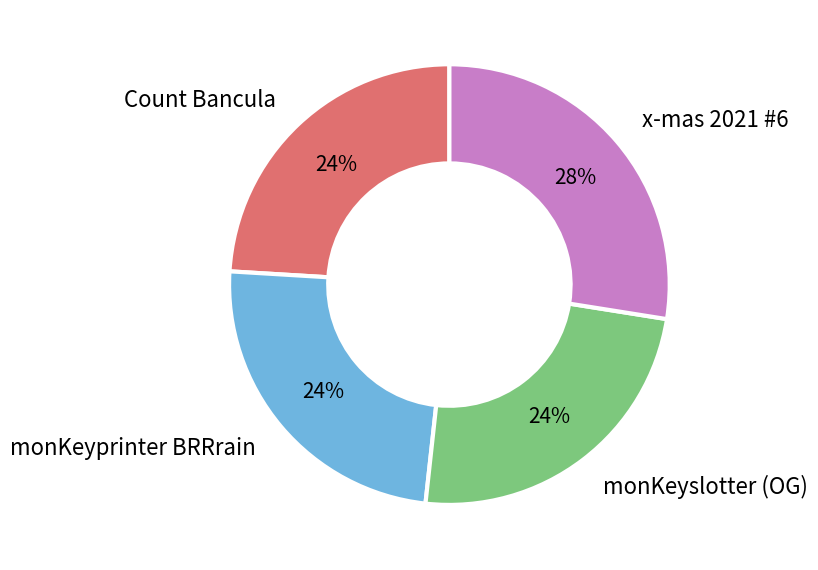

Is there any slice that represents more than half of the pie?

No